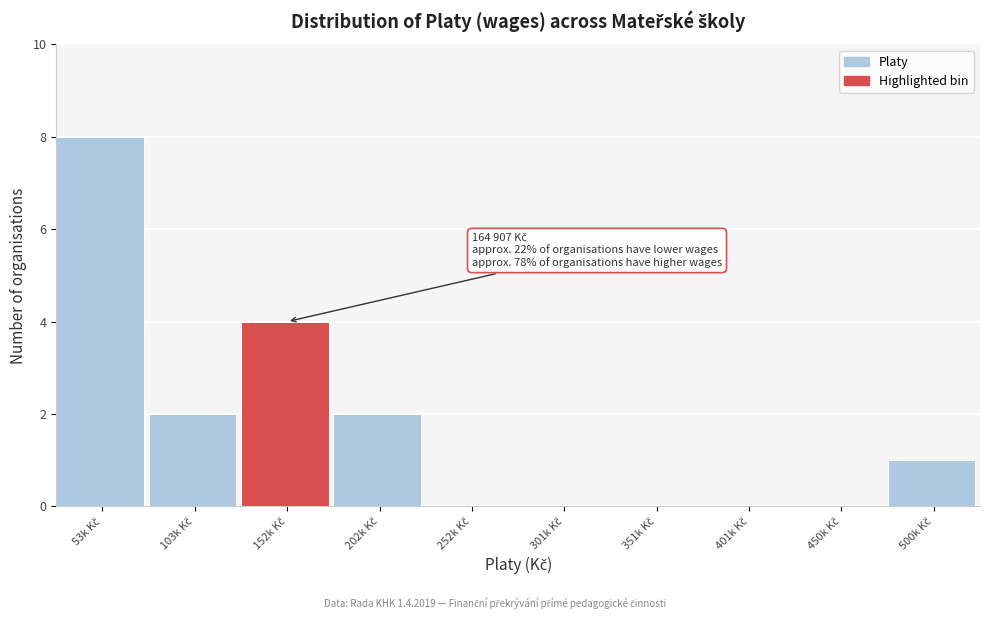

What is the greatest value displayed?

8